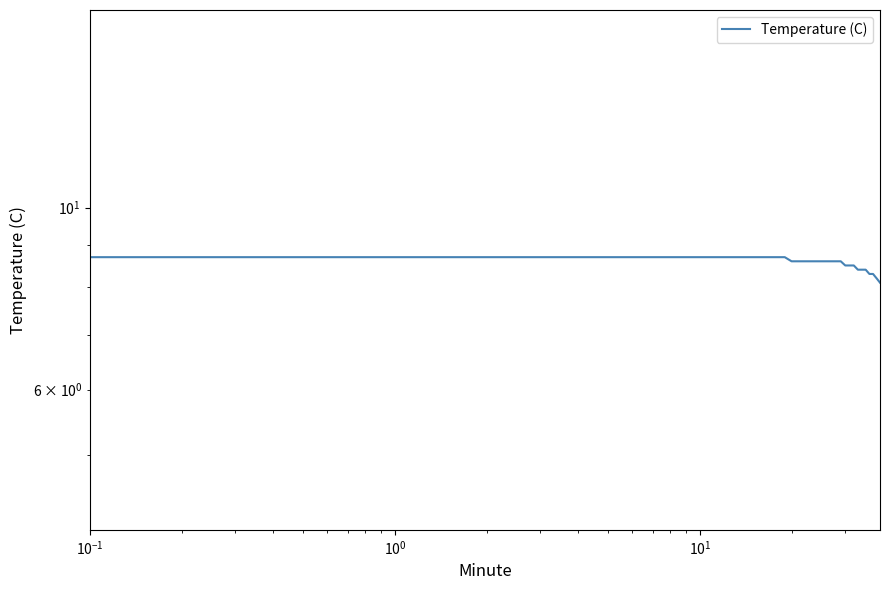

How many data points does each series have?

40